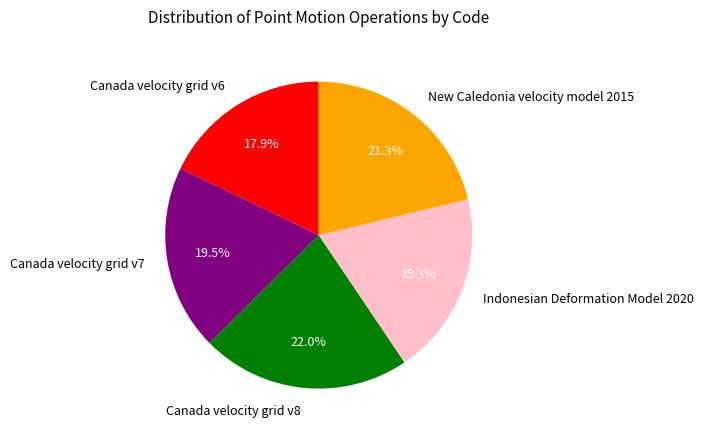

Between Canada velocity grid v8 and New Caledonia velocity model 2015, which is larger?

Canada velocity grid v8